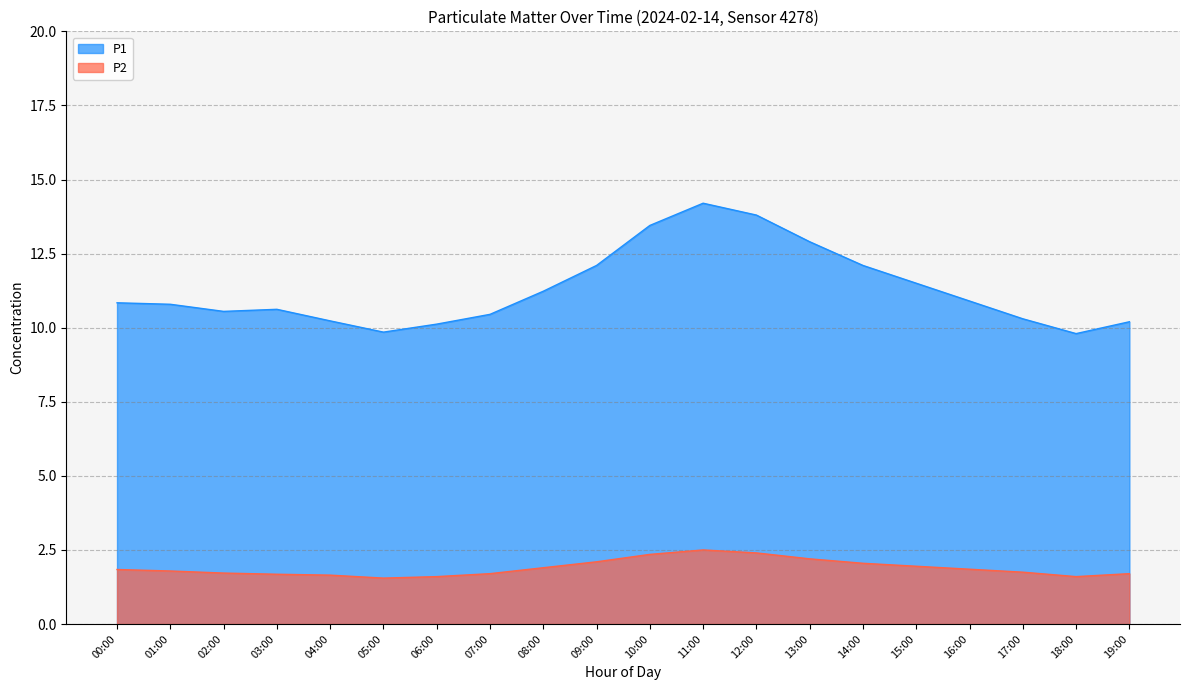

Which series has the widest spread of values?

P1